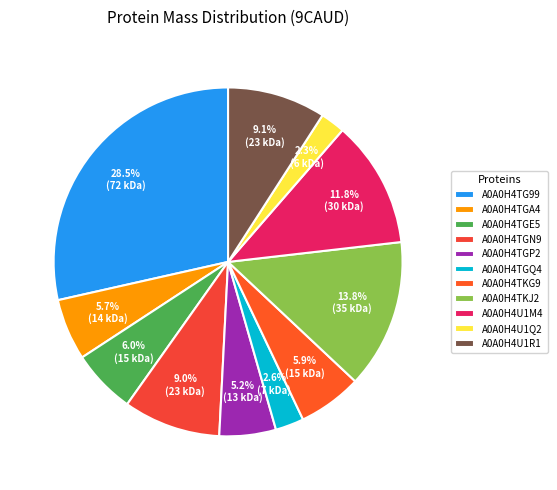

Which slice is the smallest?

A0A0H4U1Q2